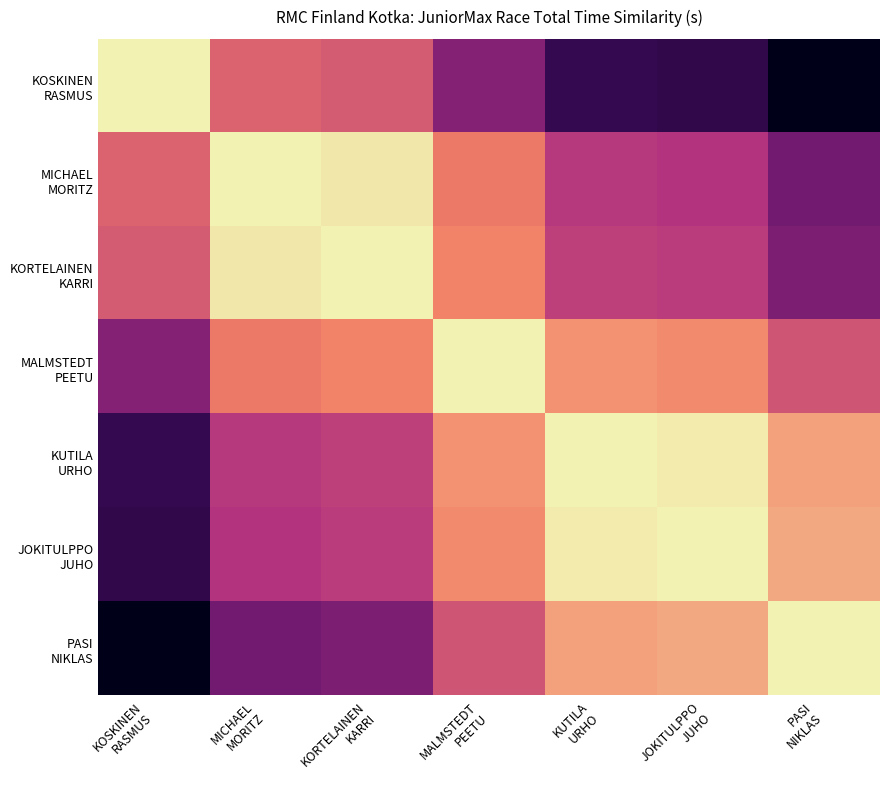

What is the difference between the highest and lowest values at JOKITULPPO
JUHO?

5.5